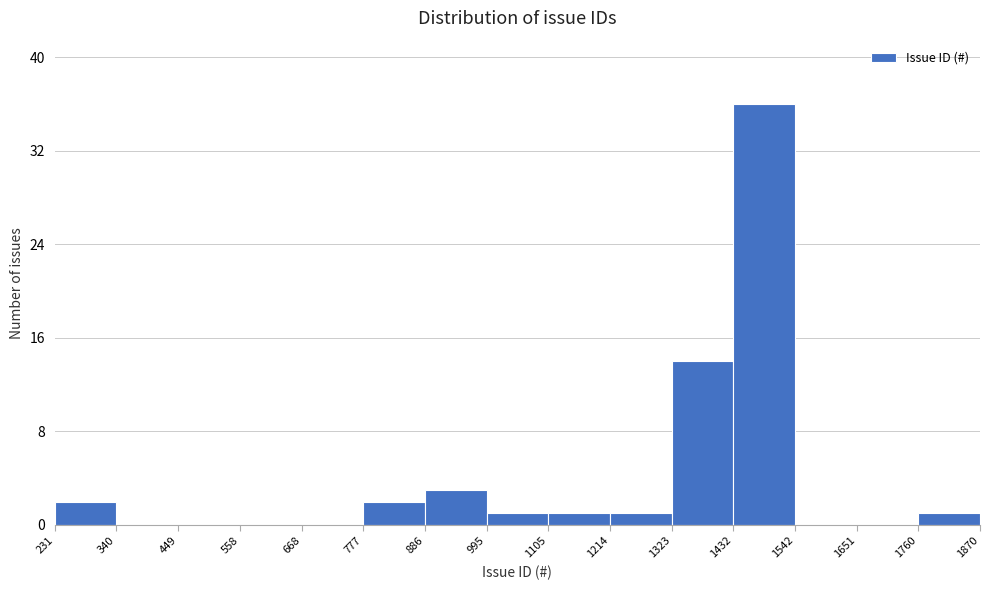

Over which range of the x-axis is the bar tallest?

1432 to 1542